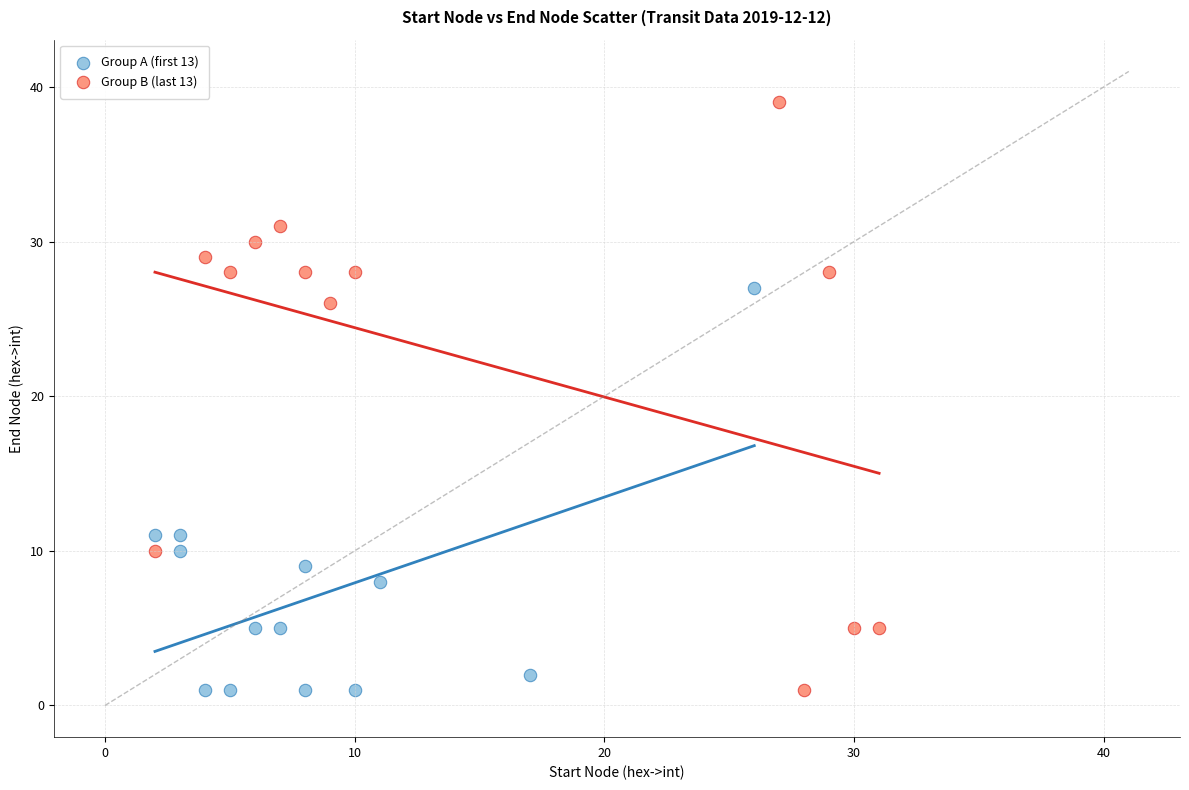

What are all the series names shown in the legend?

Group A (first 13), Group B (last 13)